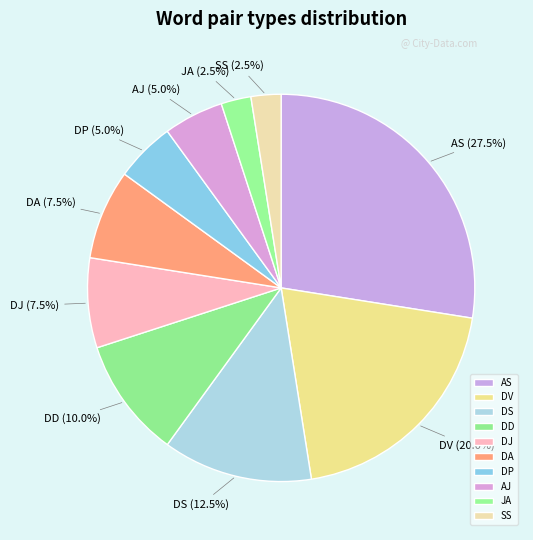

Is it true that DP is 5% of the pie?

True